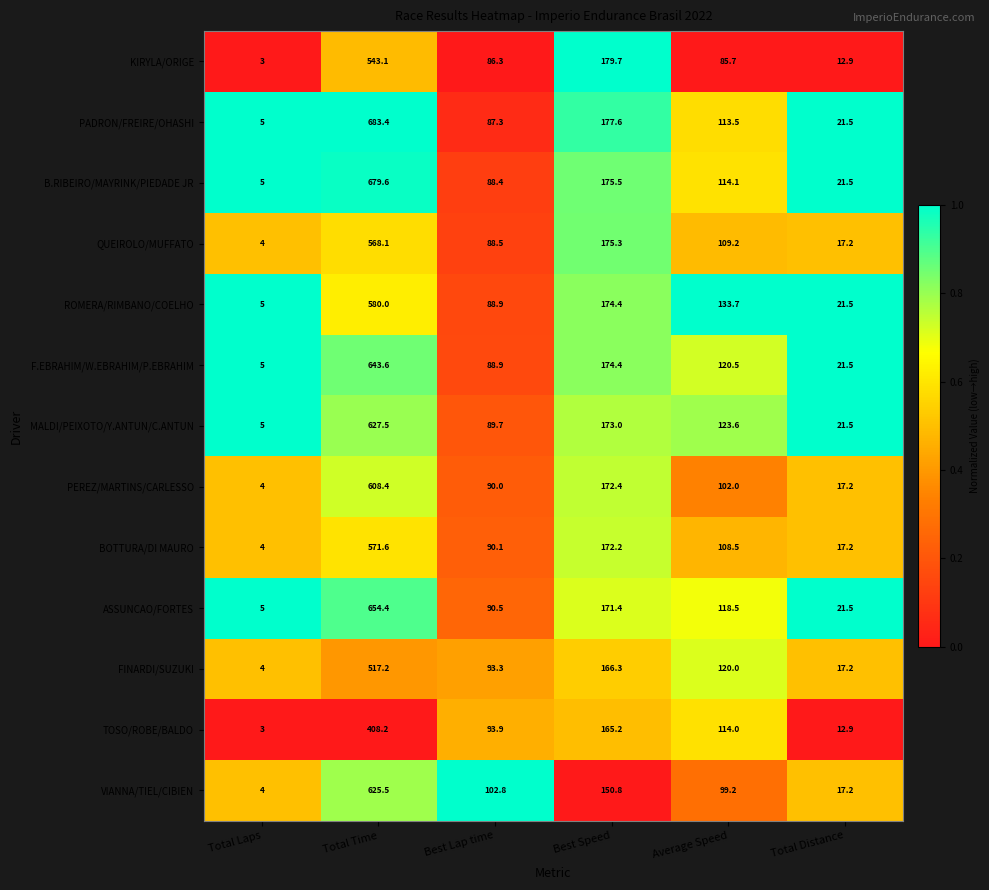

Where is PADRON/FREIRE/OHASHI nearest to the value 344?

Best Speed